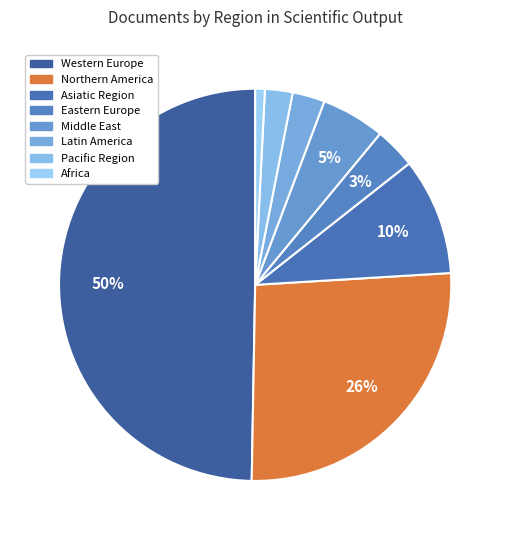

What percentage is the Pacific Region slice, to the nearest percent?

2%